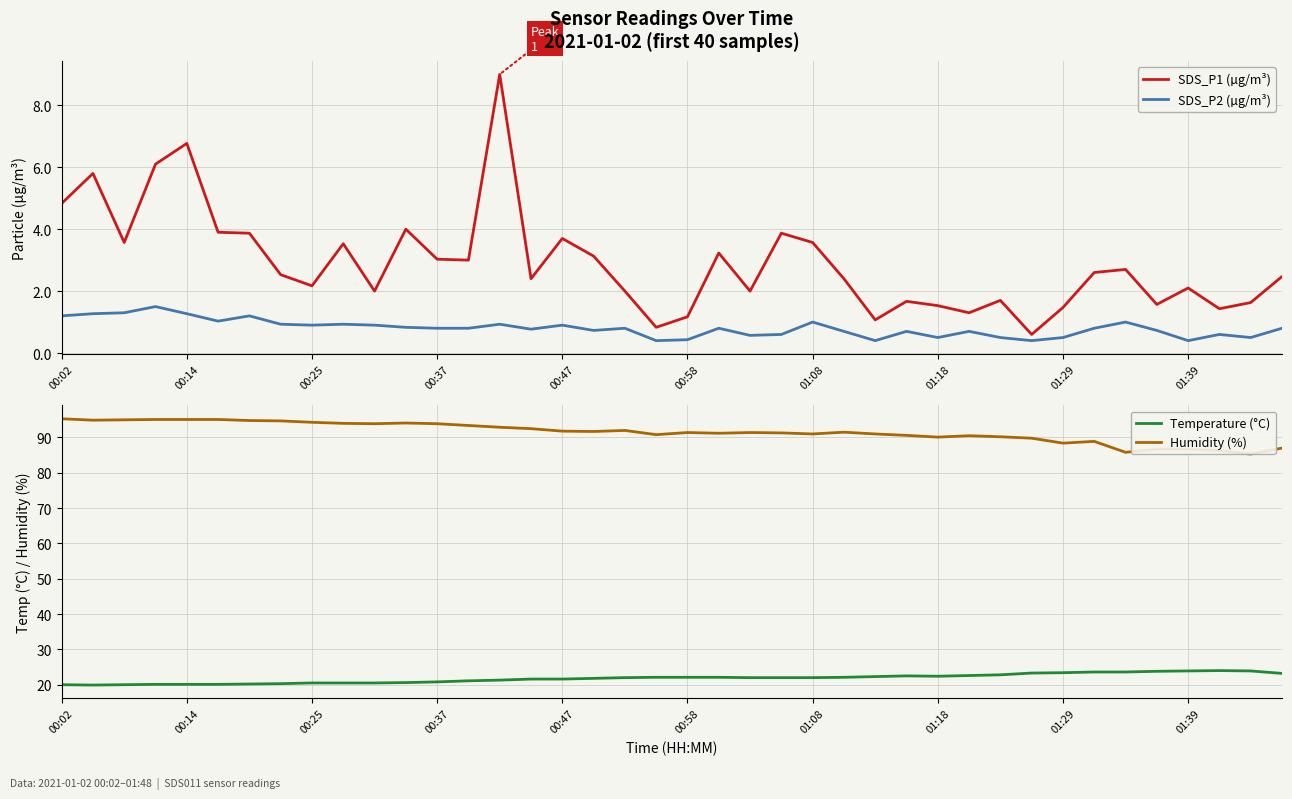

What is the sum of all SDS_P1 (µg/m³) values?

116.2